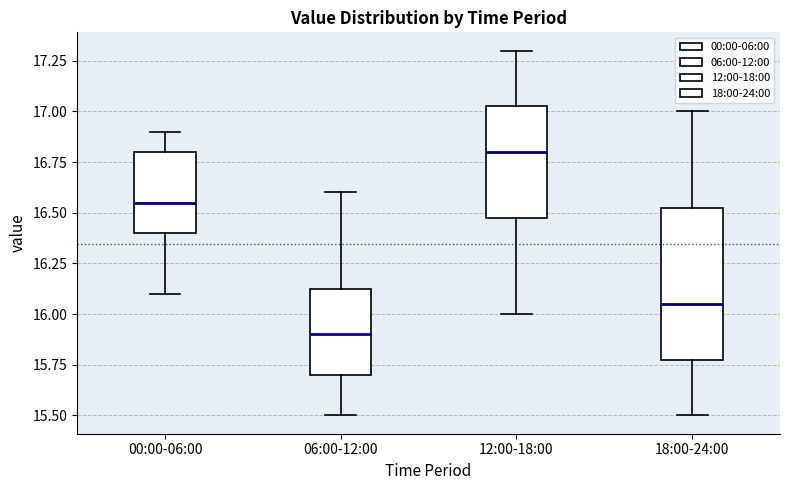

Where does the median line of the box for 18:00-24:00 sit on the y-axis? The values are not printed on the chart, so give them approximately, as read against the axis.

16.05